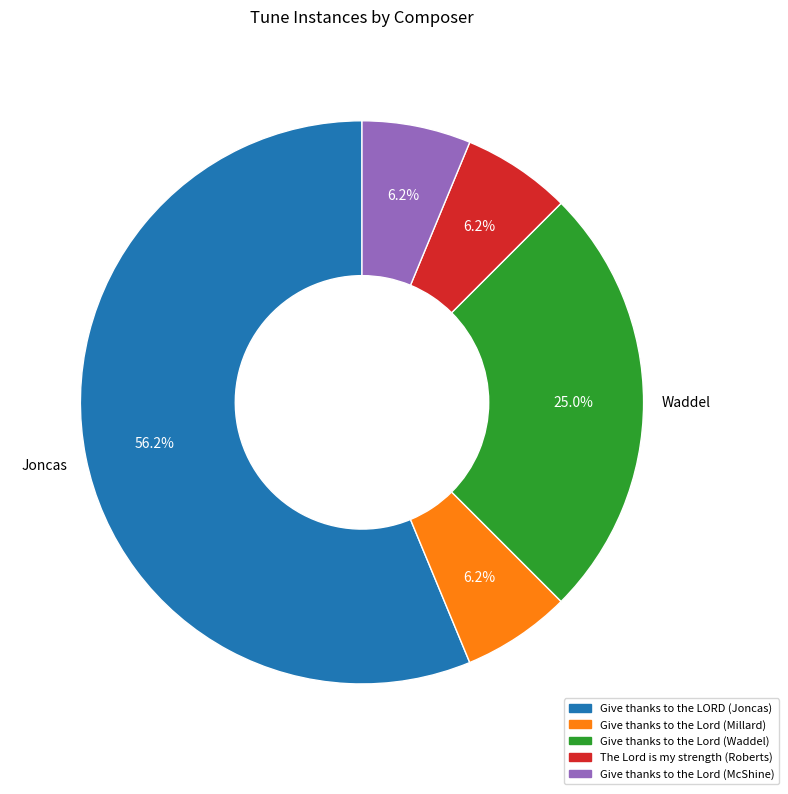

Which category has the biggest portion of the pie?

Give thanks to the LORD (Joncas)